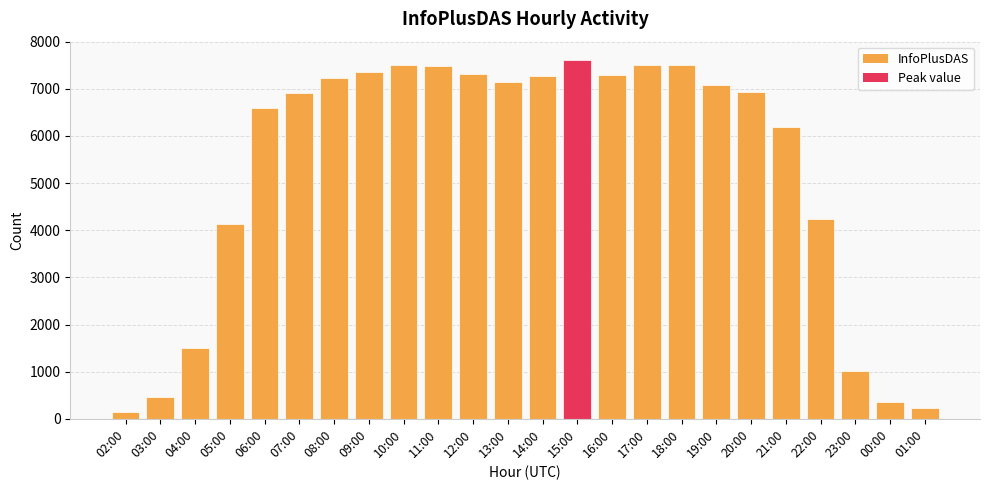

What is the value of the 15th bar from the left?

7296